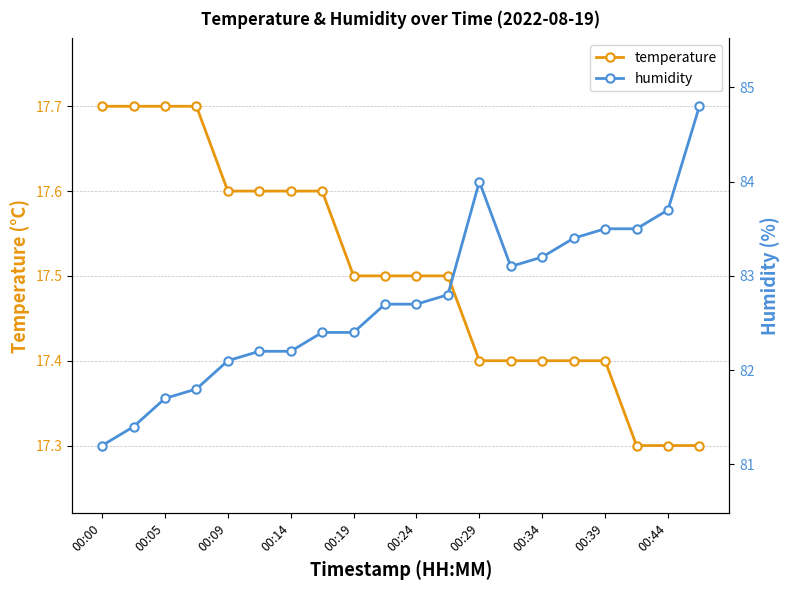

What is the difference between the second highest and second lowest values in the temperature series?

0.4